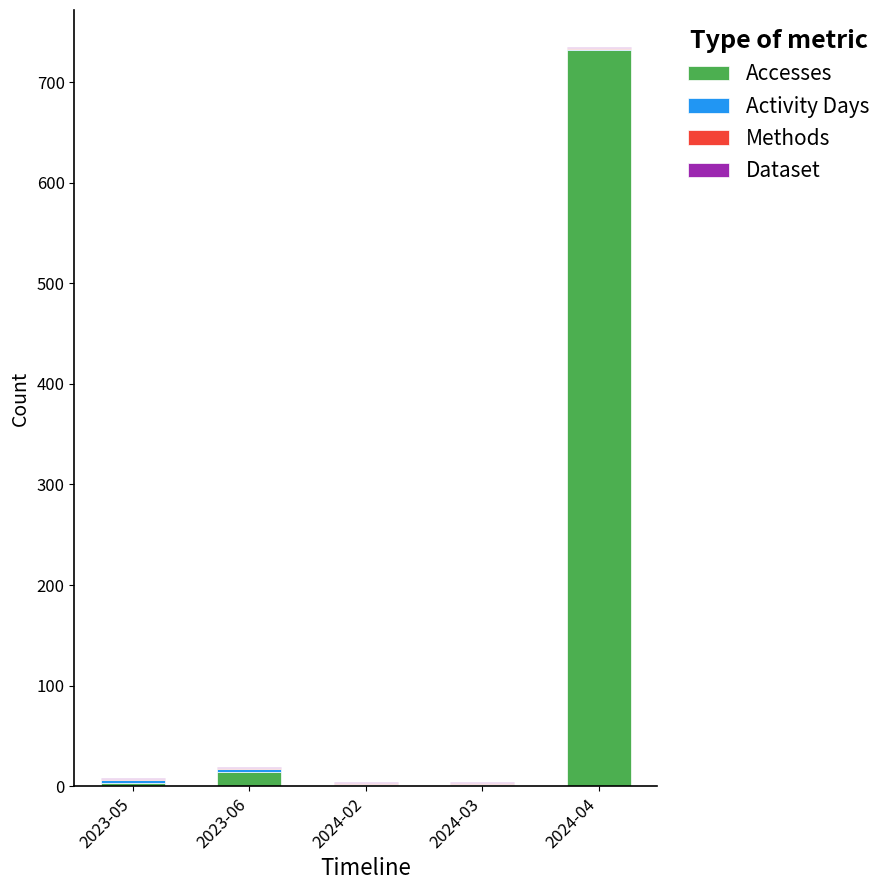

Which category has the highest value in the Accesses series?

2024-04